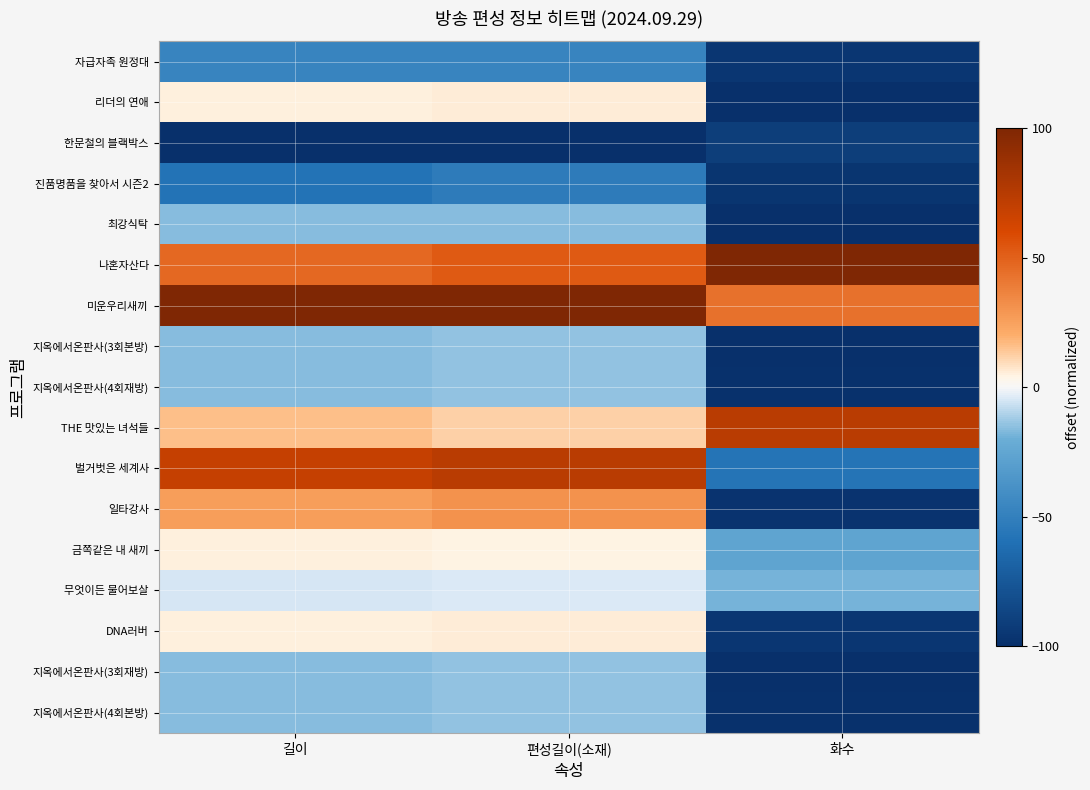

What is the spread (max minus min) of values at 편성길이(소재)?

200.0